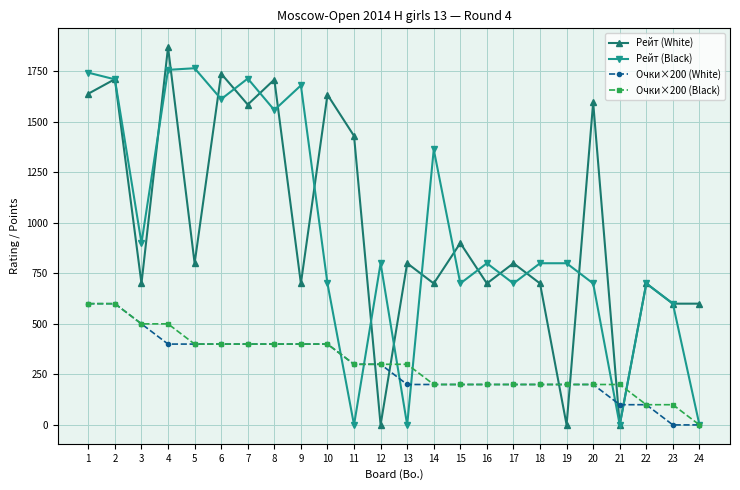

What is the spread (max minus min) of values at 21?

200